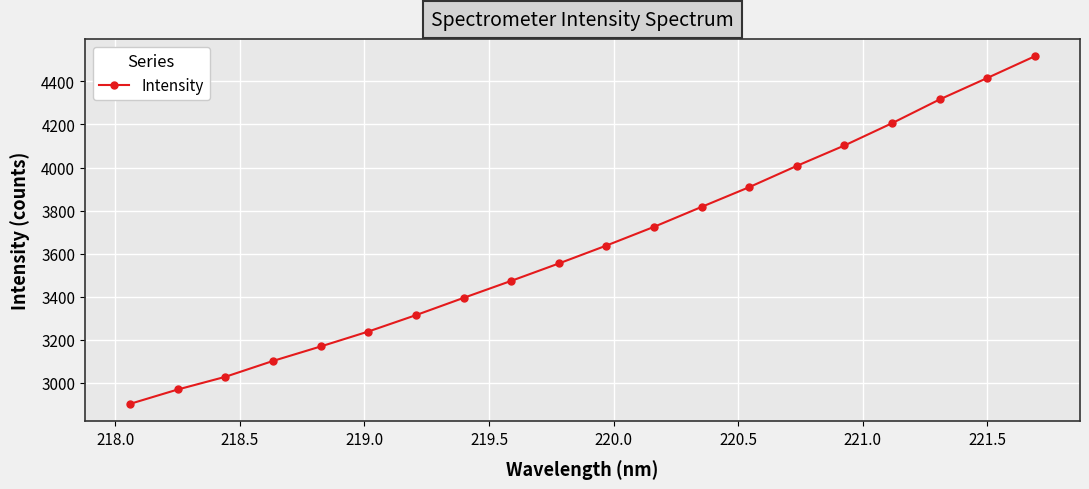

Reading left to right, transcribe all the data shown in this chart.

2903.2	2969.8	3028.8	3102.4	3169.5	3238.8	3314.9	3395.0	3473.9	3554.7	3637.9	3724.7	3817.3	3909.0	4007.6	4102.3	4205.7	4315.8	4415.4	4516.3